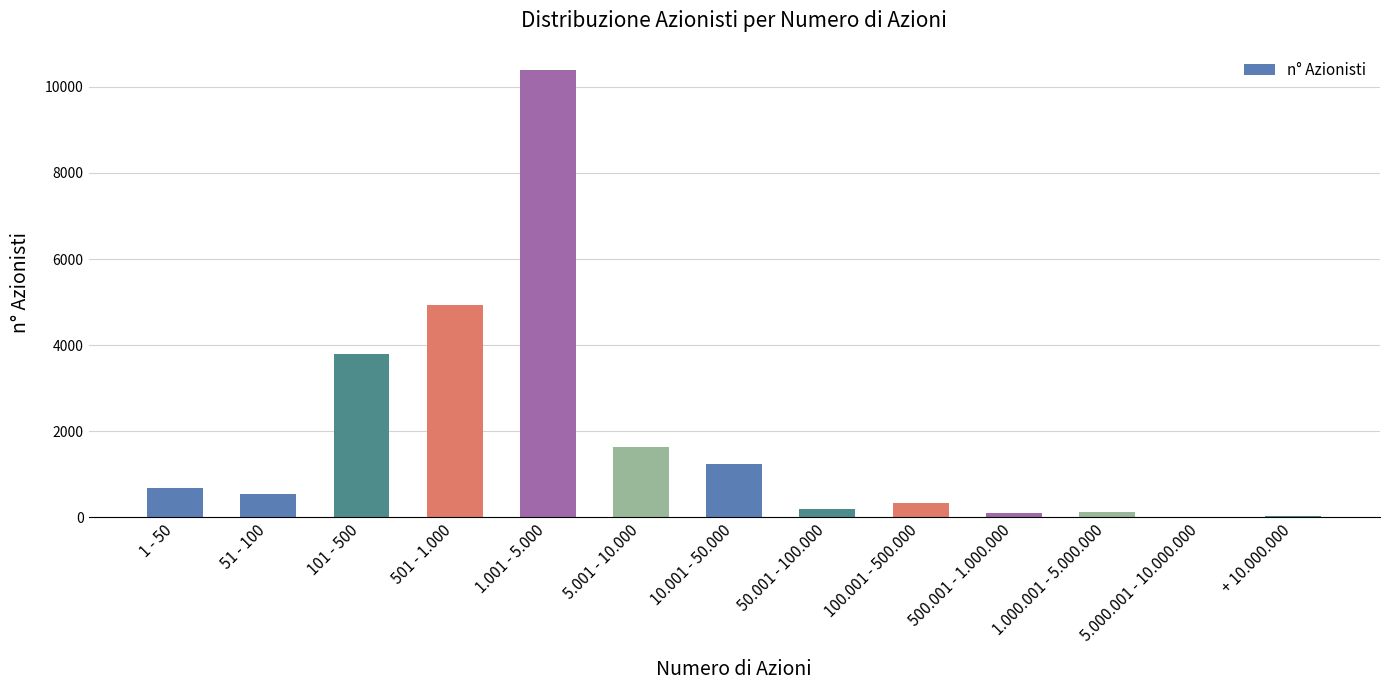

What is the sum of the values at + 10.000.000 and 501 - 1.000?

4966